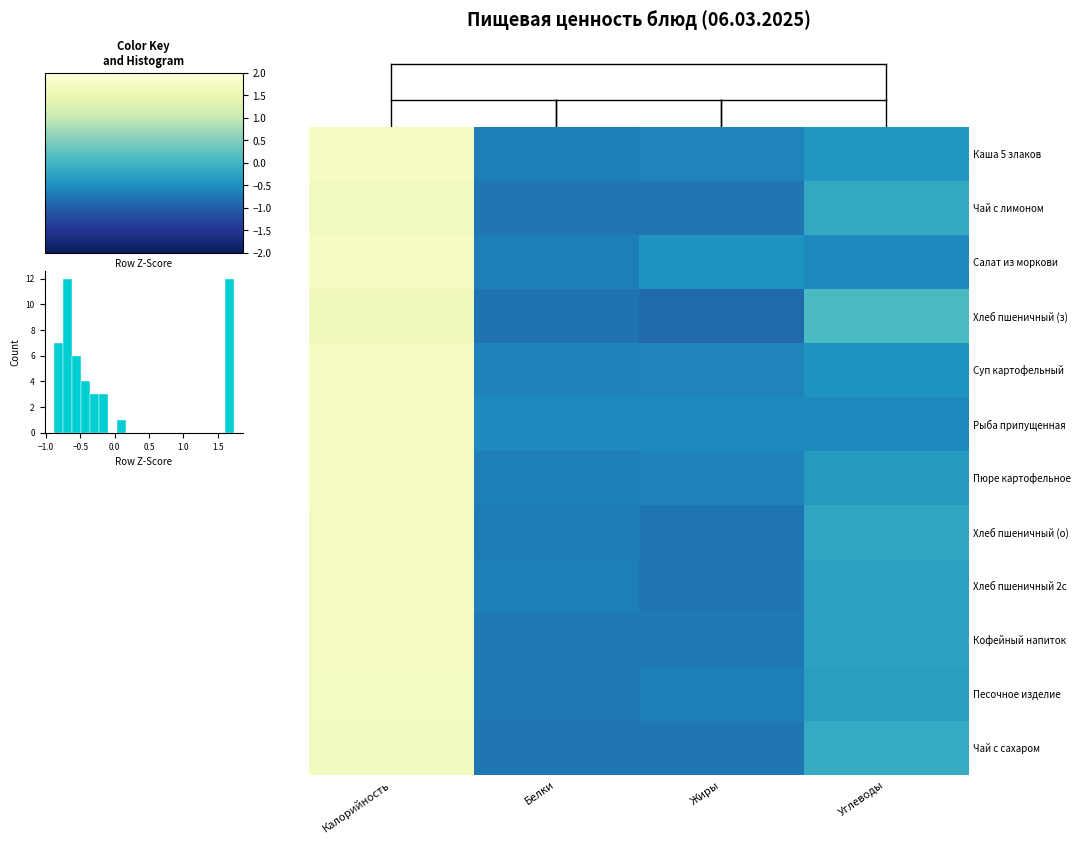

What is the total value across all series at Белки?

-8.4